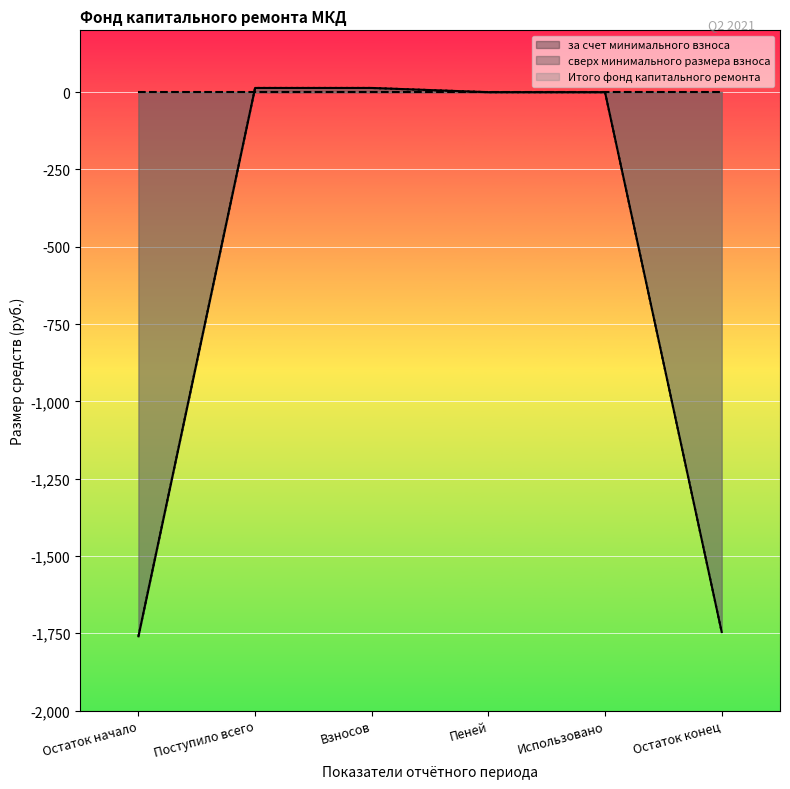

Reading right to left, transcribe all the data shown in this chart.

за счет минимального взноса: -1746.1	0.0	0.0	13.6	13.6	-1759.7
Итого фонд капитального ремонта: -1746.1	0.0	0.0	13.6	13.6	-1759.7